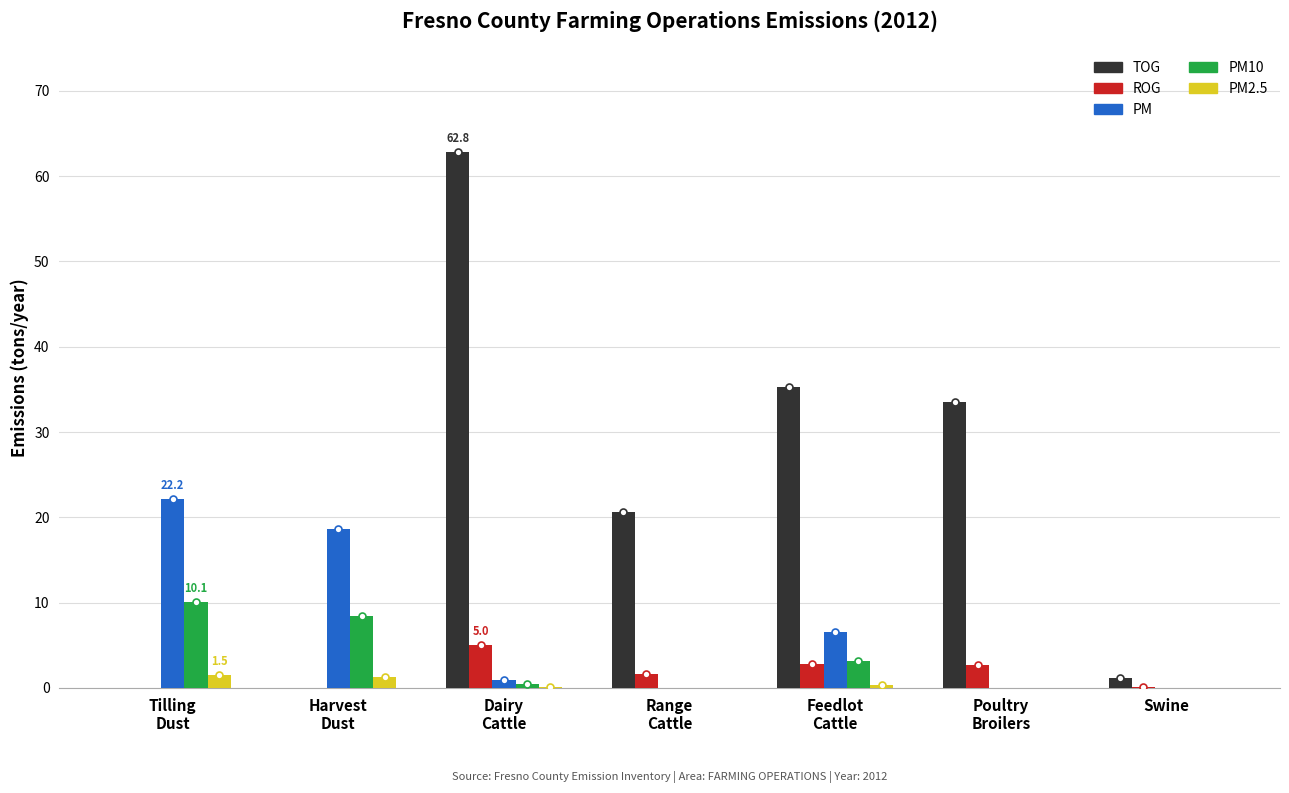

Which series has the largest total across all categories?

TOG